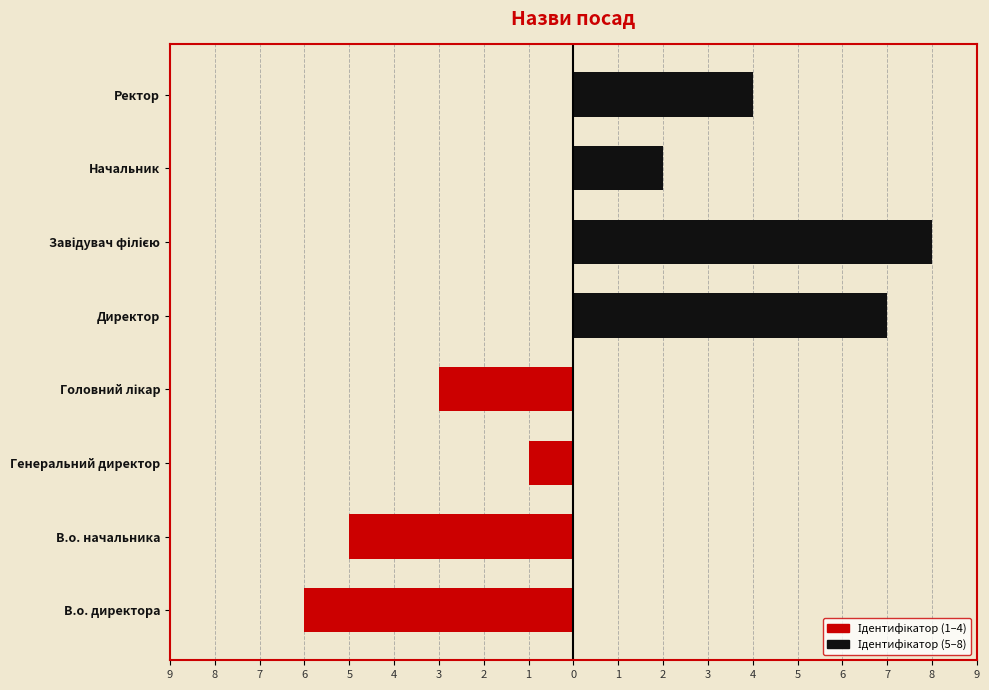

Reading right to left, list all the values displayed in this chart.

В.о. директора / начальника / Генеральний / Головний: -3	-1	-5	-6
Директор / Завідувач / Начальник / Ректор: 4	2	8	7